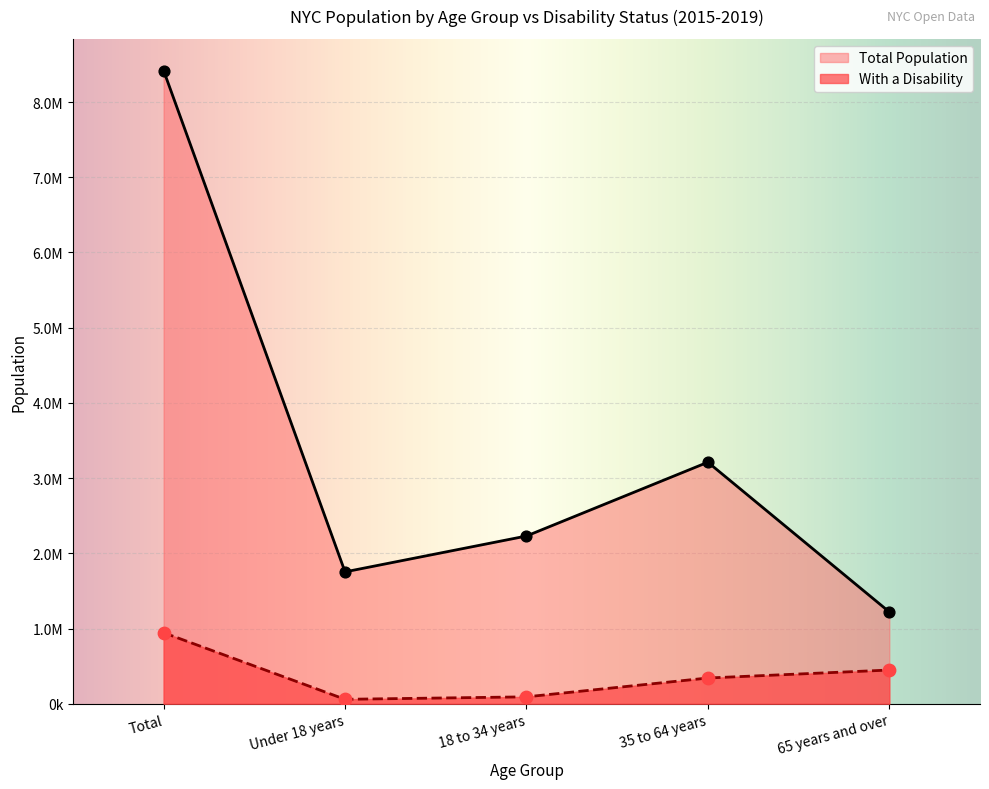

Is the value of With a Disability at 35 to 64 years greater than the value of Disability Percent at Under 18 years?

Yes